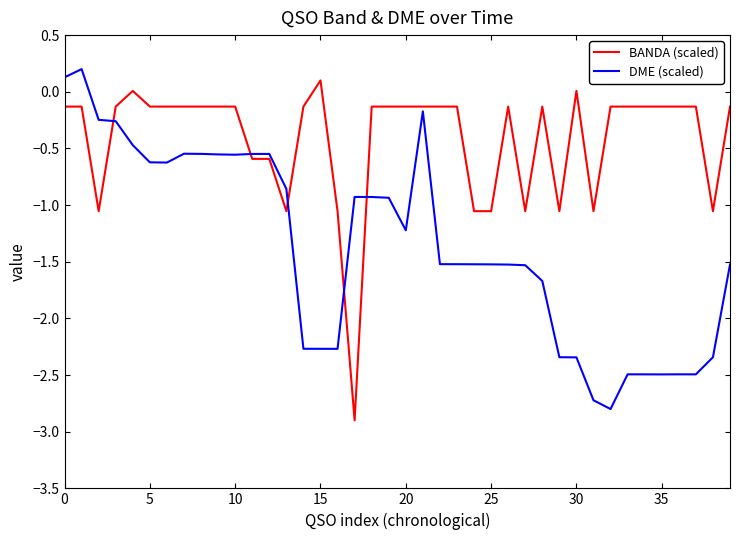

List the series in order of their overall mean, highest first.

BANDA (scaled), DME (scaled)